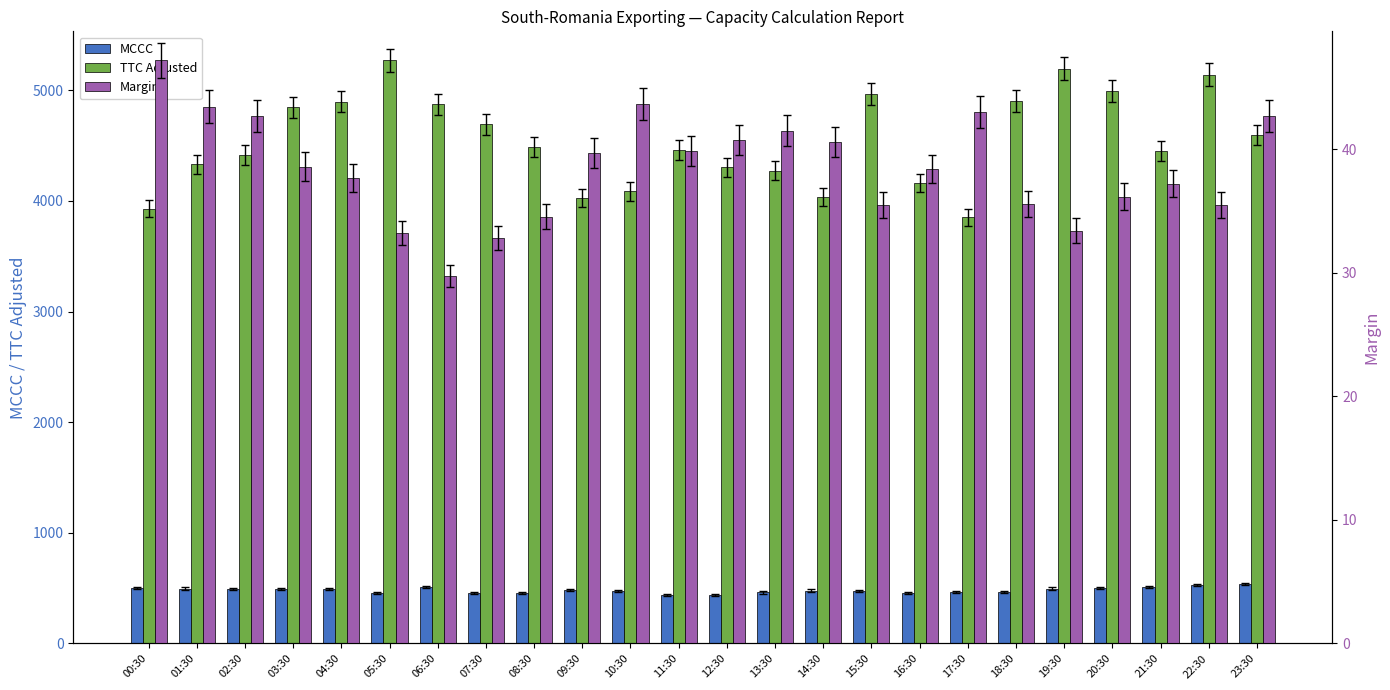

What value does the Margin series have at 21:30?

37.2